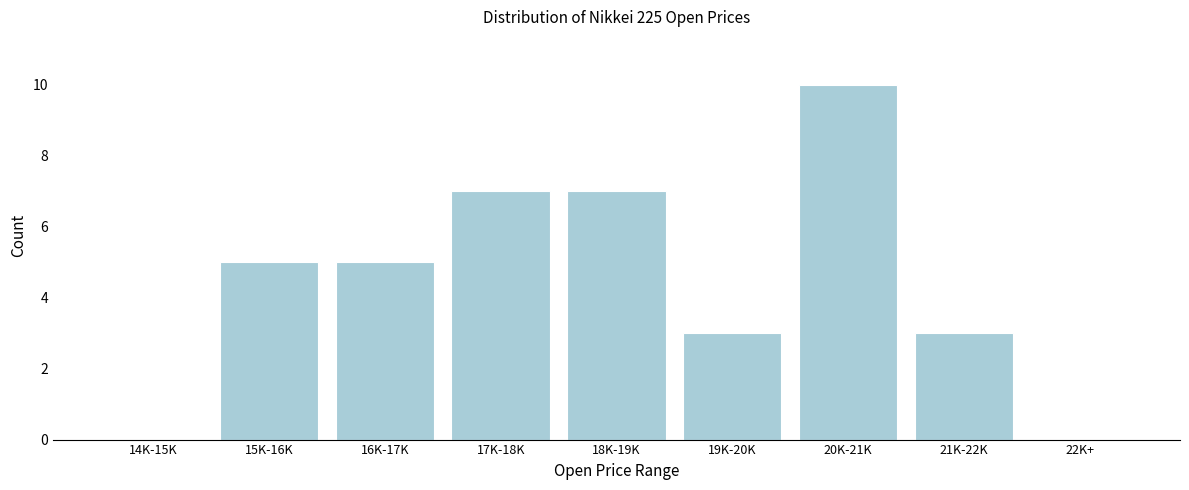

Reading right to left, list all the values displayed in this chart.

22K+=0	21K-22K=3	20K-21K=10	19K-20K=3	18K-19K=7	17K-18K=7	16K-17K=5	15K-16K=5	14K-15K=0